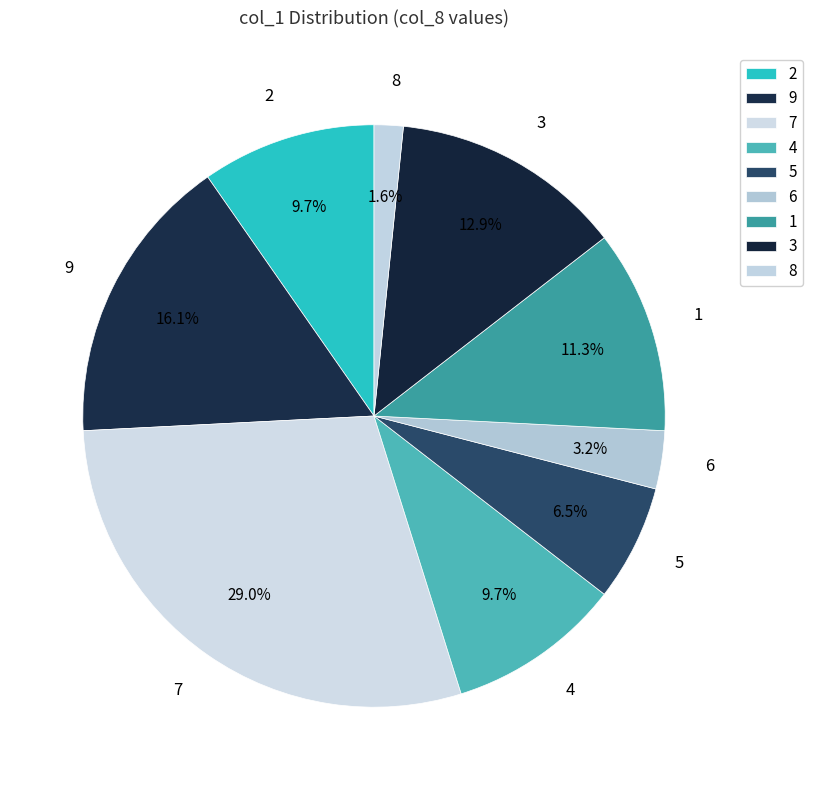

Does 5 account for over 50% of the chart?

No